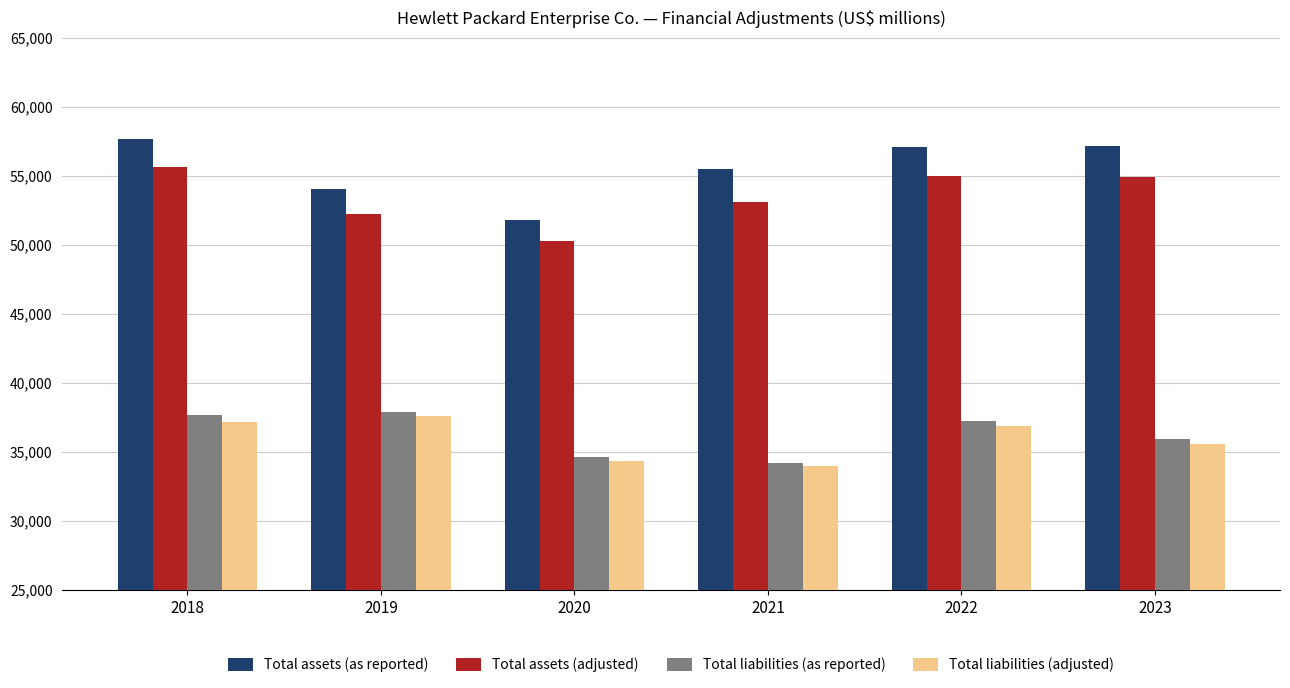

What is the value of the Total assets (as reported) bar at the 4th from the left?

55493